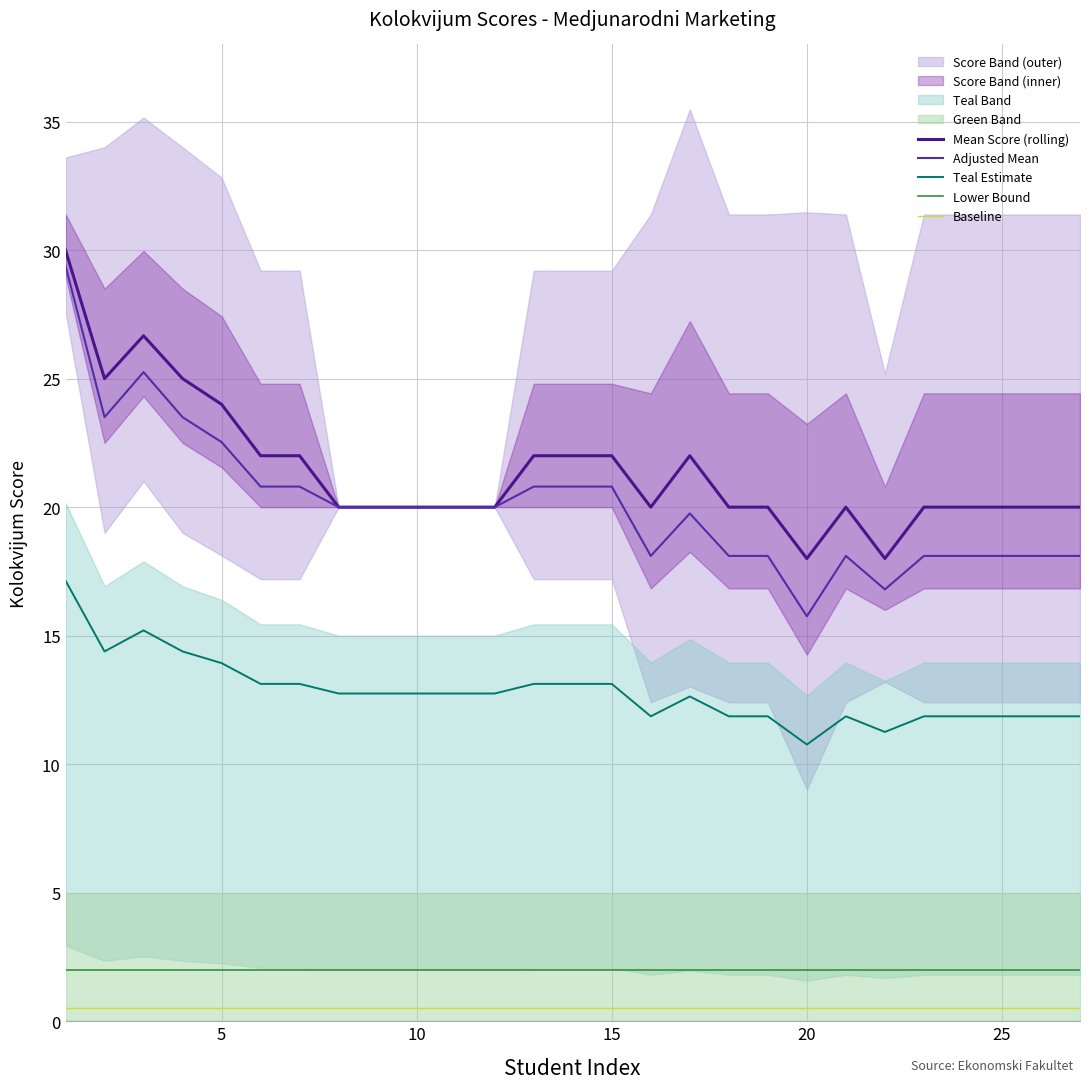

Is it true that Mean Score (rolling) equals 27.3 at 26?

False